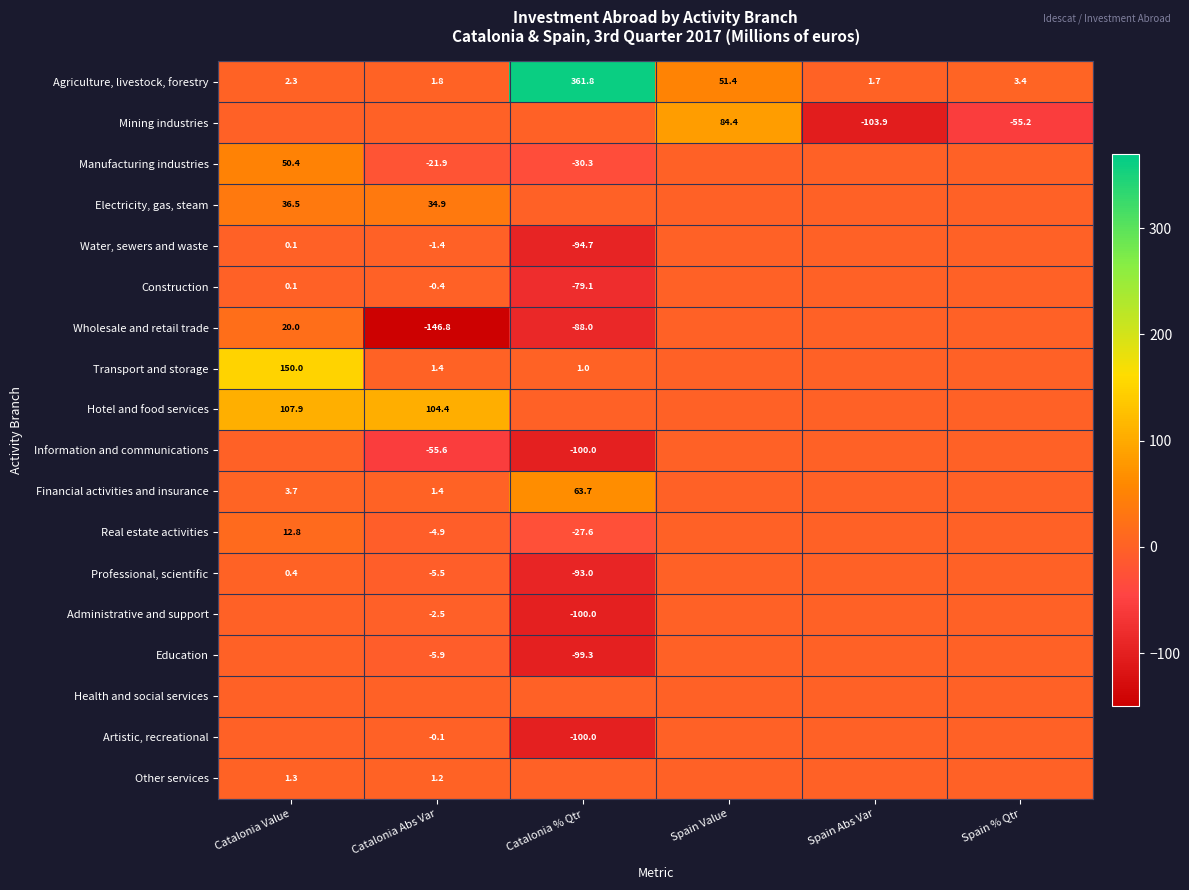

What is the maximum value for Agriculture, livestock, forestry?

361.8